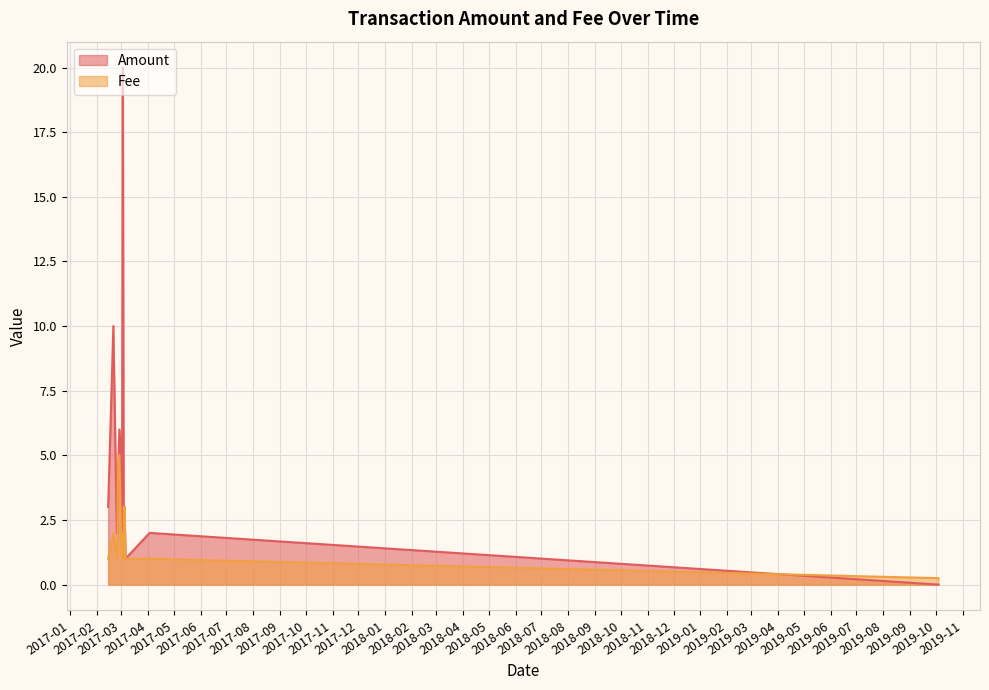

Rank the categories by Amount value from lowest to highest.

2019-10-04, 2017-03-06, 2017-03-05, 2017-04-03, 2017-03-05, 2017-03-04, 2017-03-04, 2017-03-02, 2017-02-25, 2017-02-24, 2017-03-05, 2017-03-04, 2017-03-04, 2017-02-14, 2017-02-14, 2017-02-25, 2017-03-01, 2017-02-26, 2017-02-27, 2017-02-20, 2017-03-03